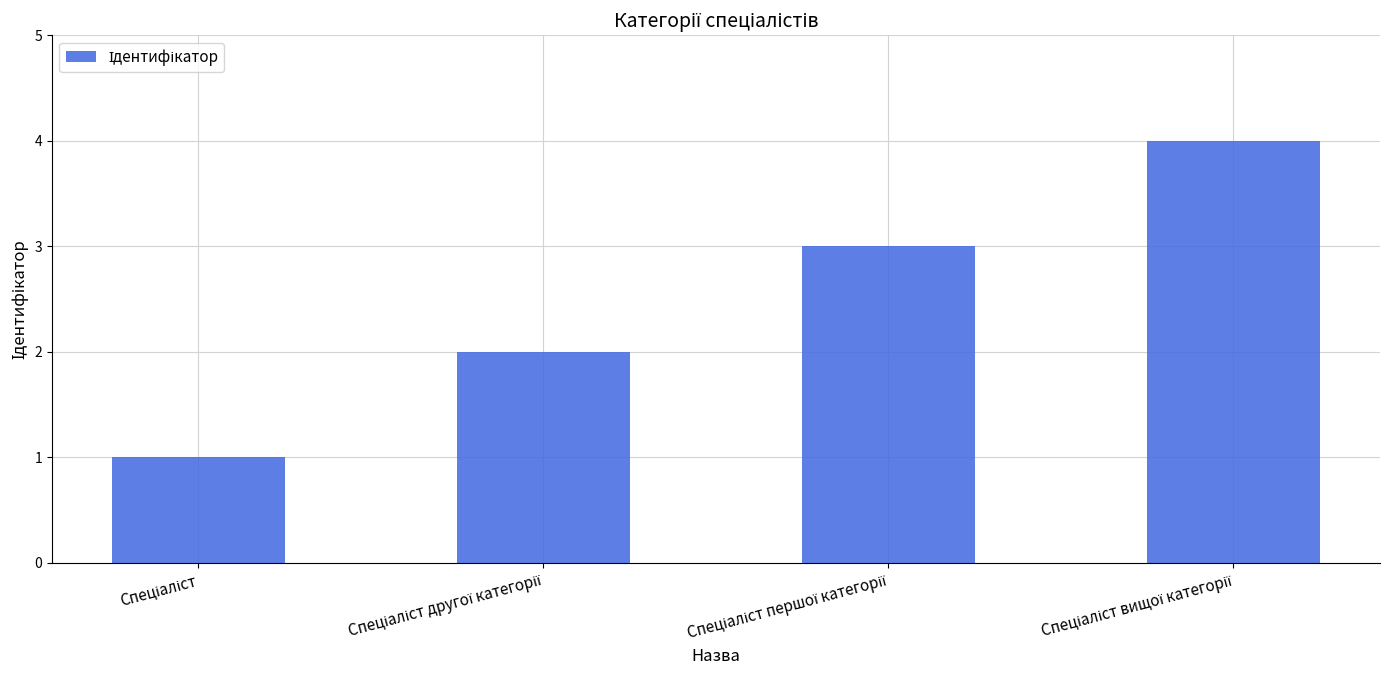

What is the greatest value displayed?

4